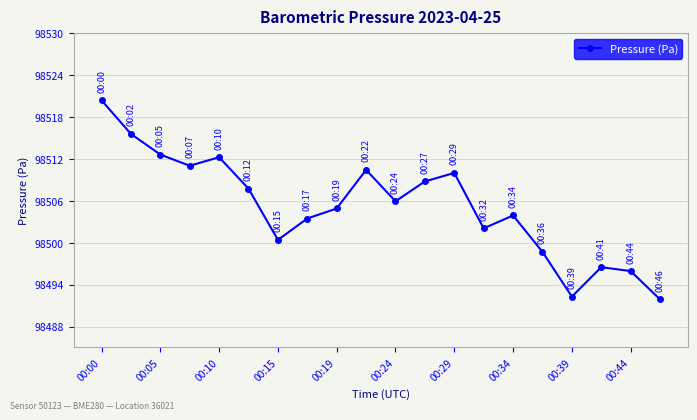

What is the value of the 20th point from the left?

98491.9